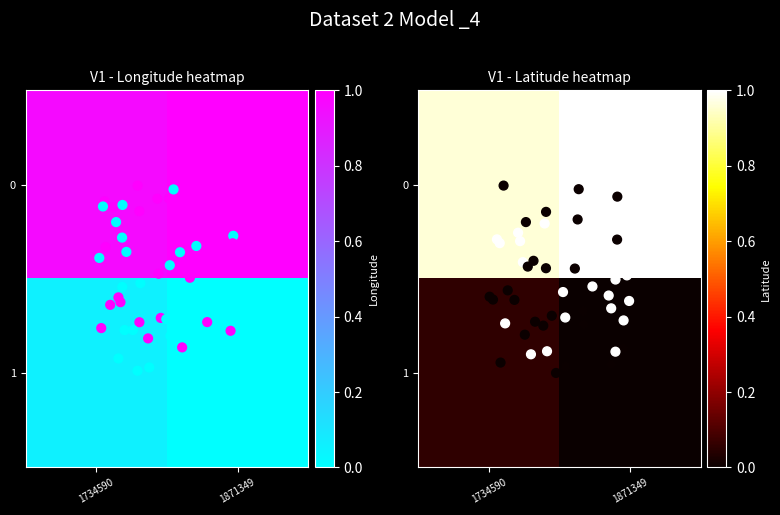

The value of Latitude at 0 is -5.1. True or false?

False